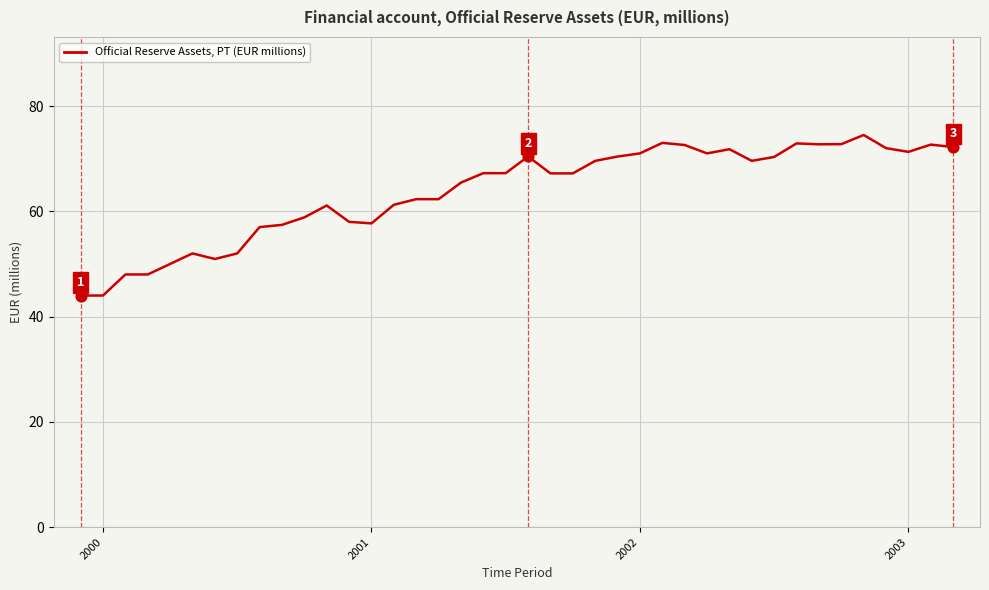

What is the greatest value displayed?

74.5